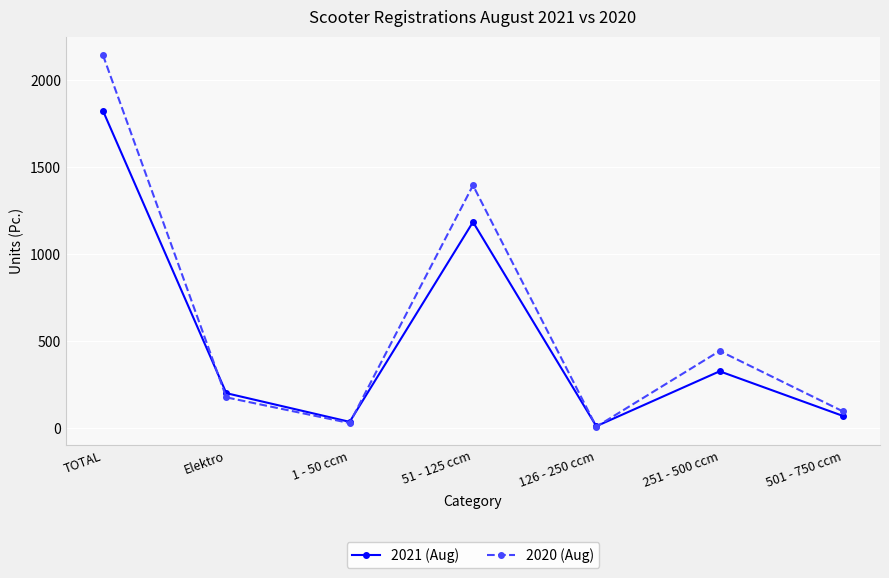

The 2021 (Aug) series shows 69 at 501 - 750 ccm. True or false?

True